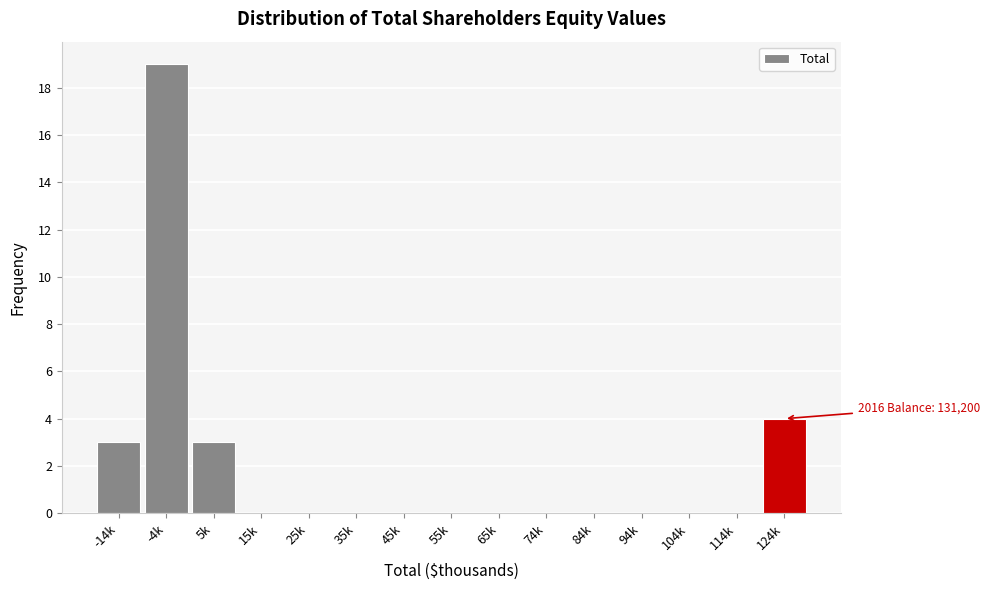

Reading left to right, transcribe all the data shown in this chart.

-14k=3	-4k=19	5k=3	15k=0	25k=0	35k=0	45k=0	55k=0	65k=0	74k=0	84k=0	94k=0	104k=0	114k=0	124k=4